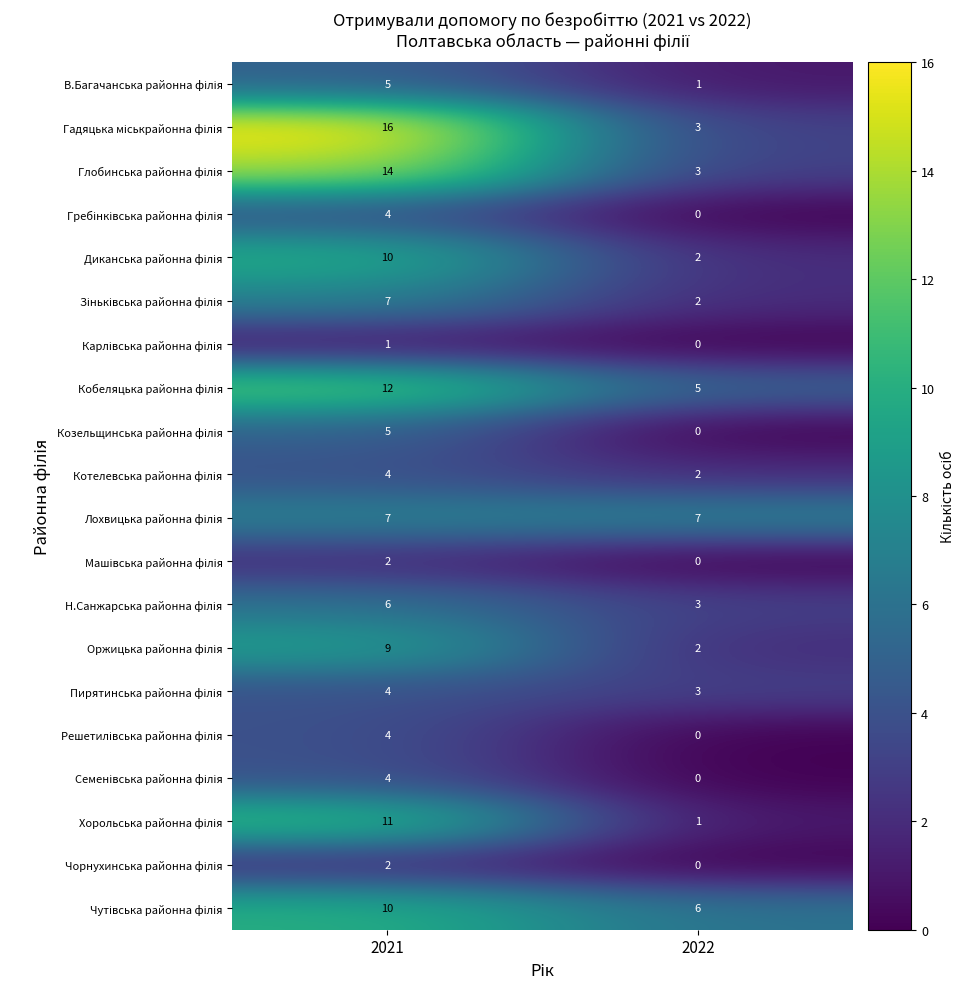

What is the difference between the highest and lowest values at 2021?

15